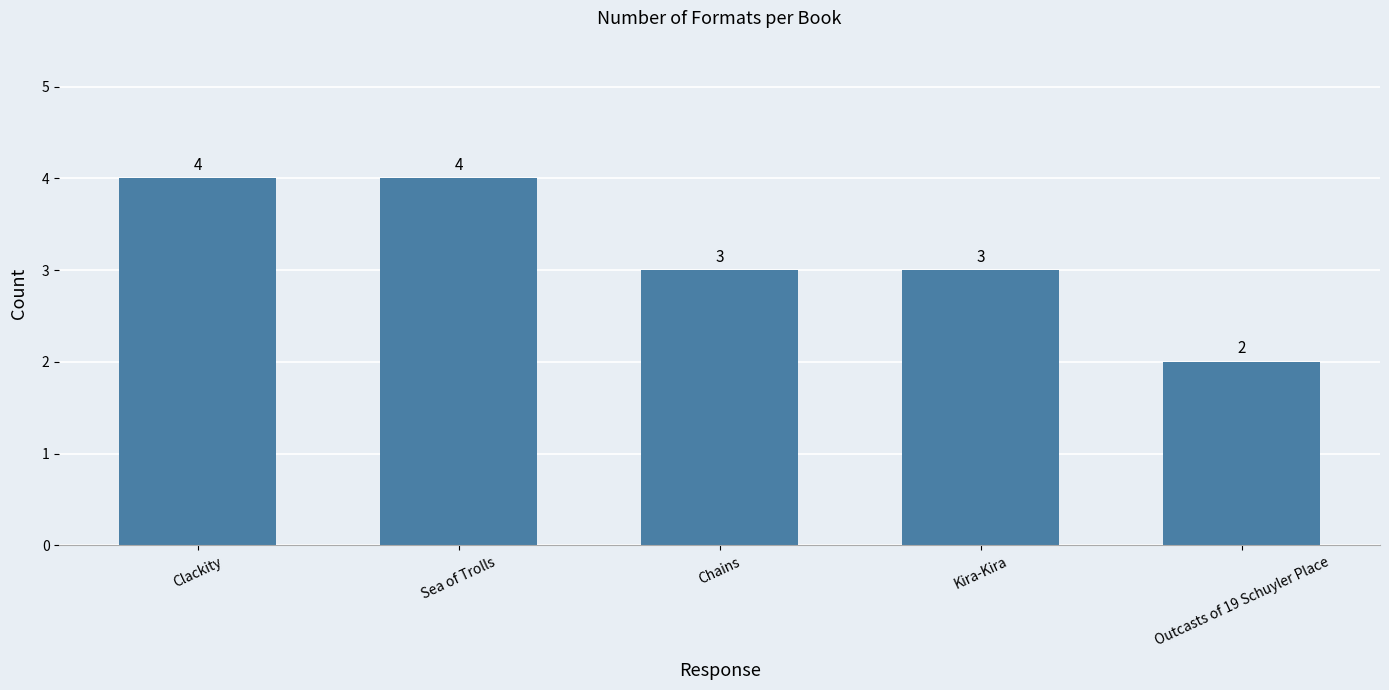

The chart shows a value of 3 at Chains. True or false?

True